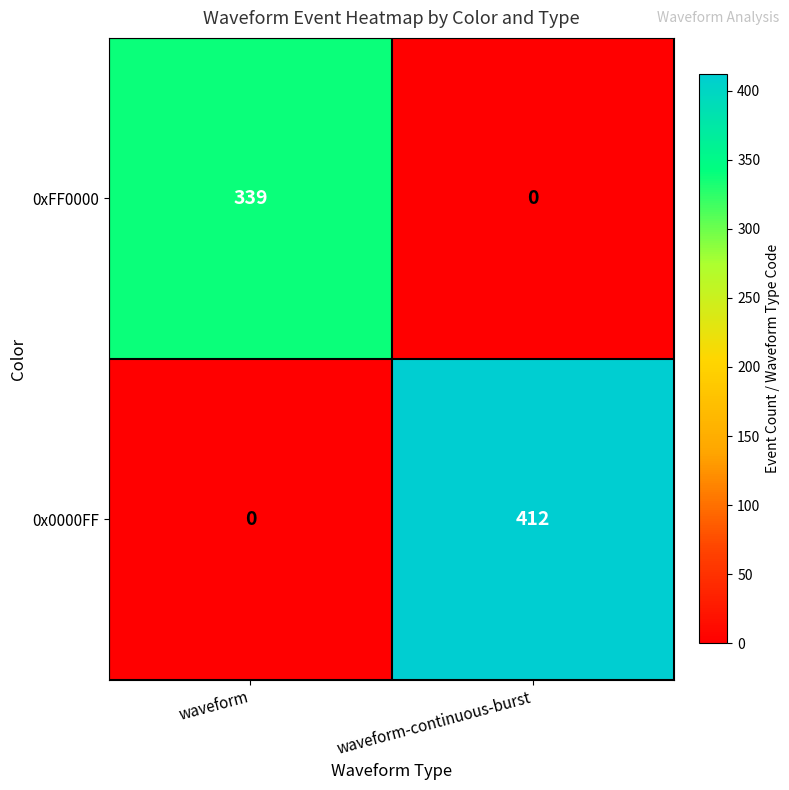

What value does the 0x0000FF series have at waveform-continuous-burst?

412